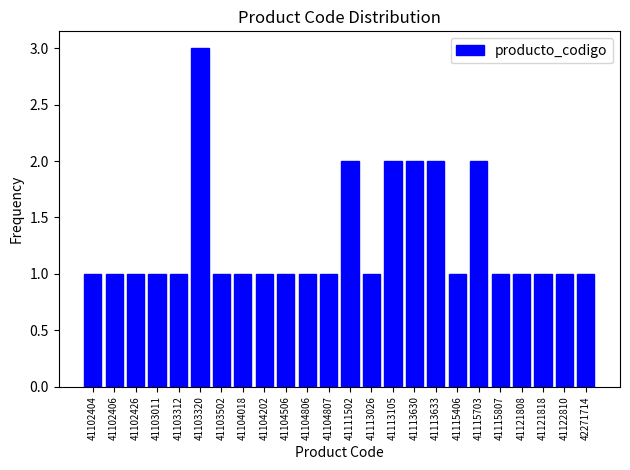

Reading right to left, list all the values displayed in this chart.

1	1	1	1	1	2	1	2	2	2	1	2	1	1	1	1	1	1	3	1	1	1	1	1